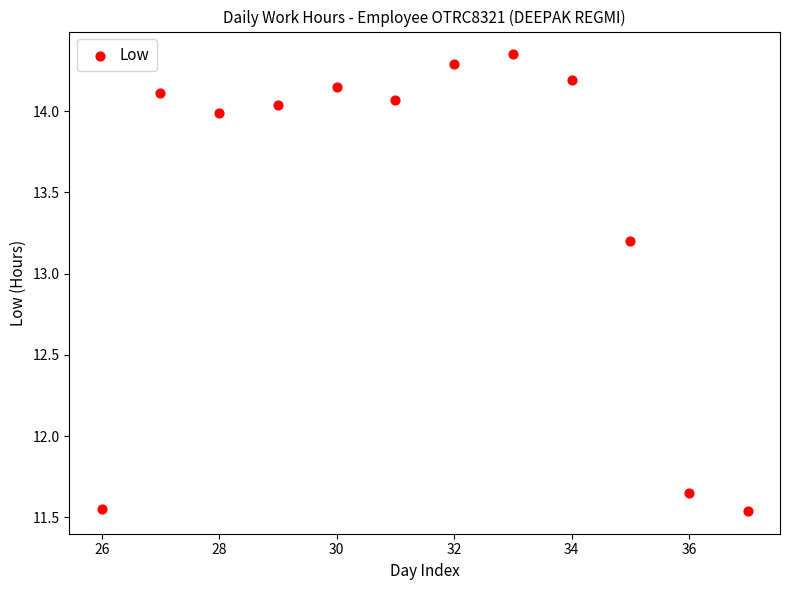

What is the range of Y values (max minus min)?

2.8